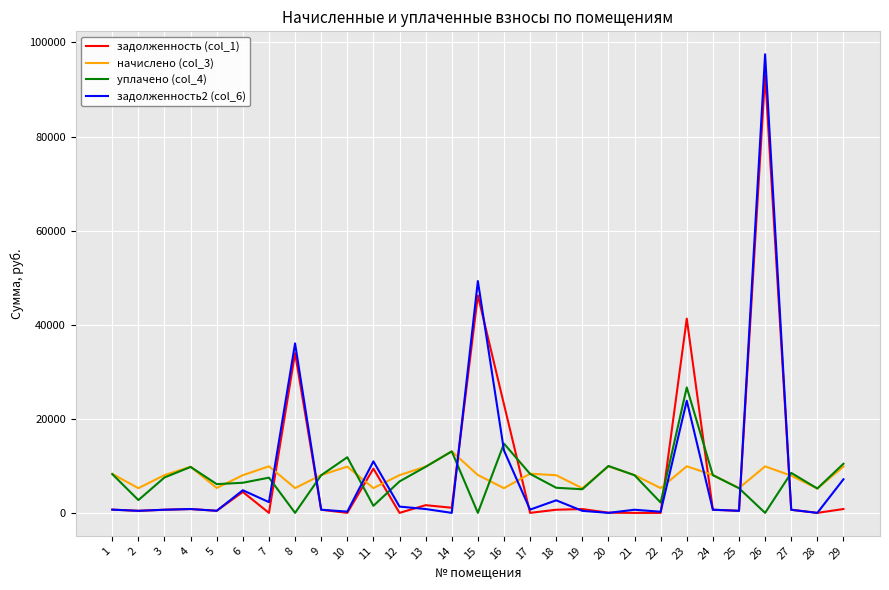

How many distinct data groups are displayed?

4